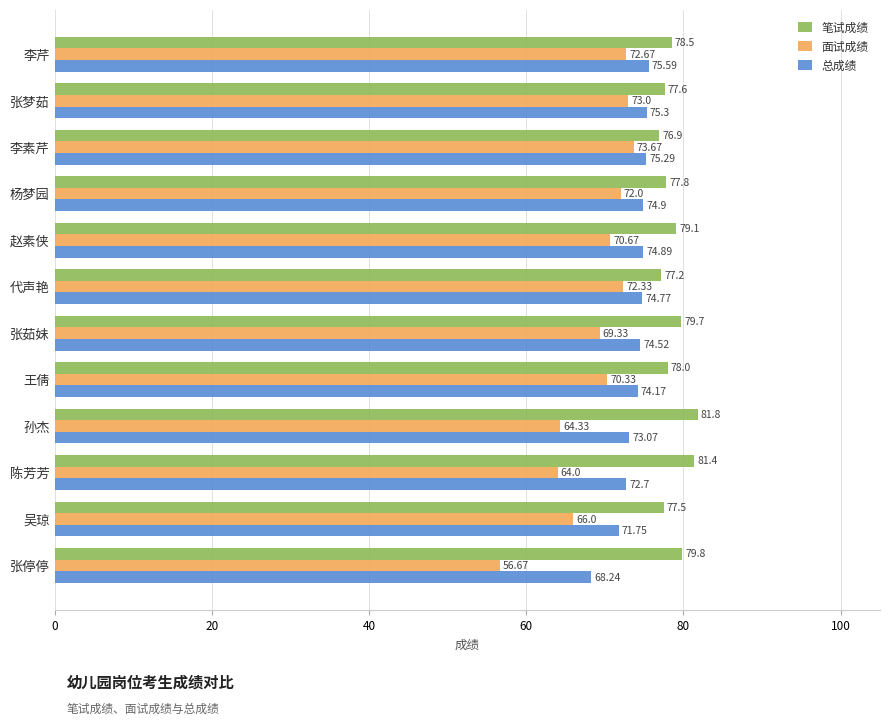

List the series in order of their overall mean, lowest first.

面试成绩, 总成绩, 笔试成绩